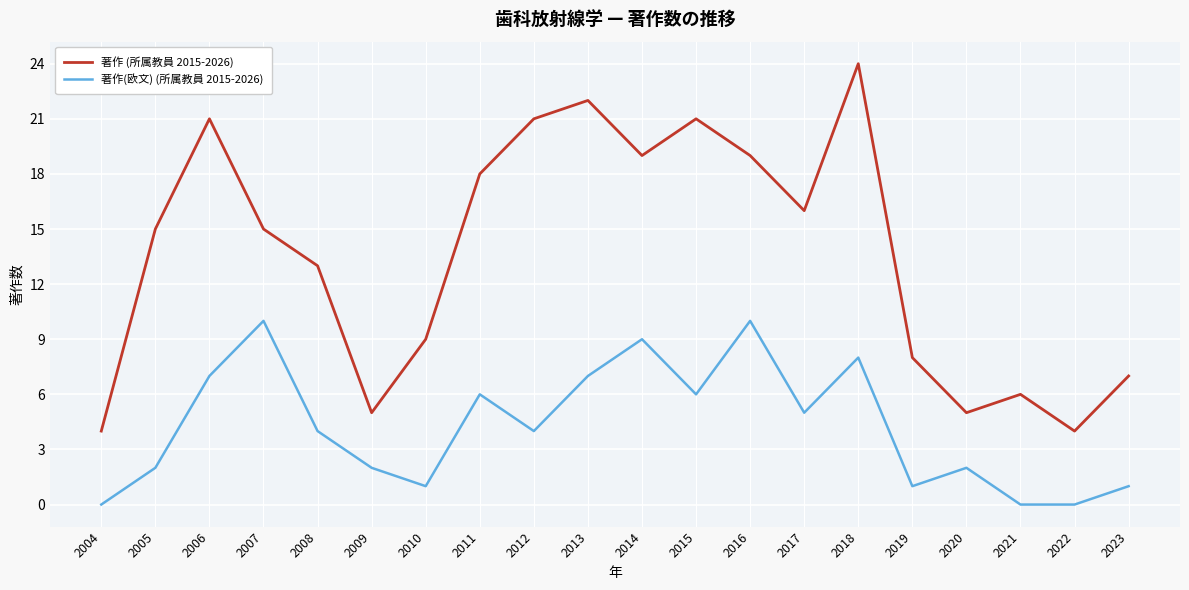

True or false: 著作 (所属教員 2015-2026) and 著作(欧文) (所属教員 2015-2026) intersect in this chart.

False